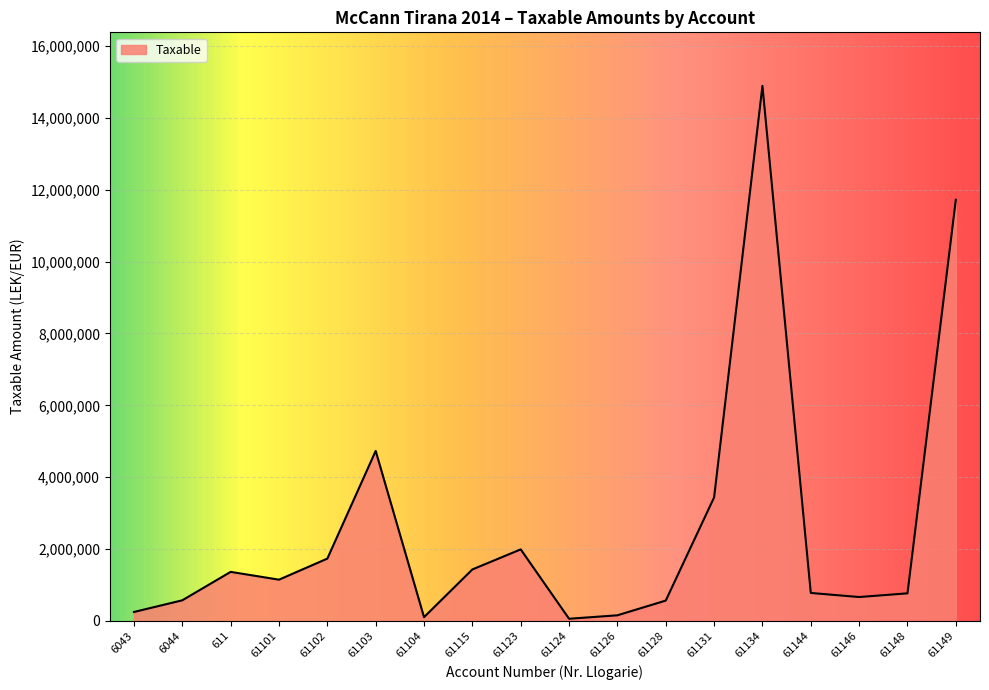

What is the greatest value displayed?

14887859.8